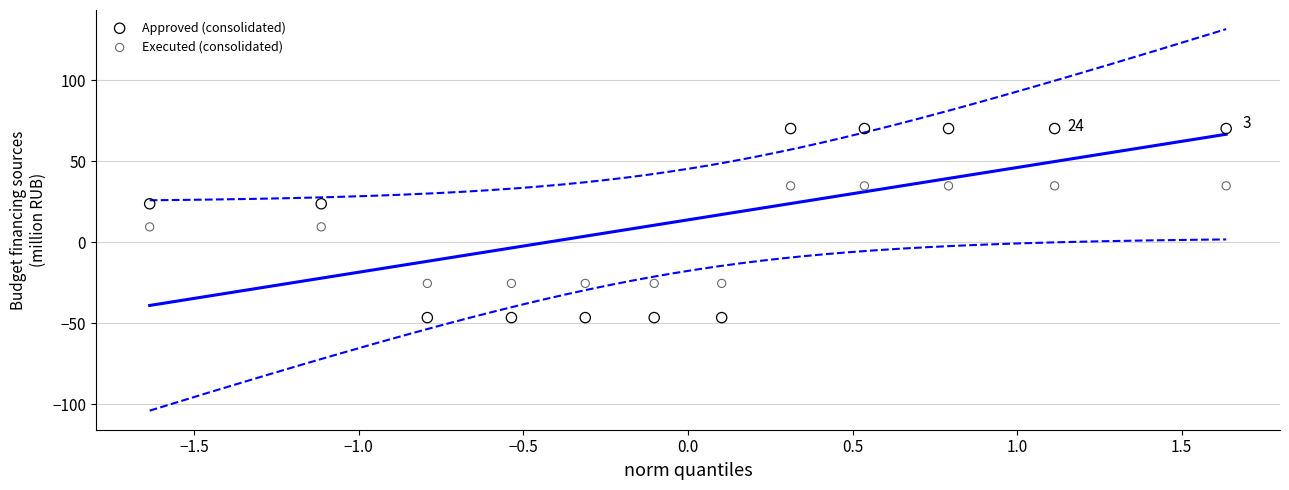

What are all the series names shown in the legend?

Approved (consolidated), Executed (consolidated)